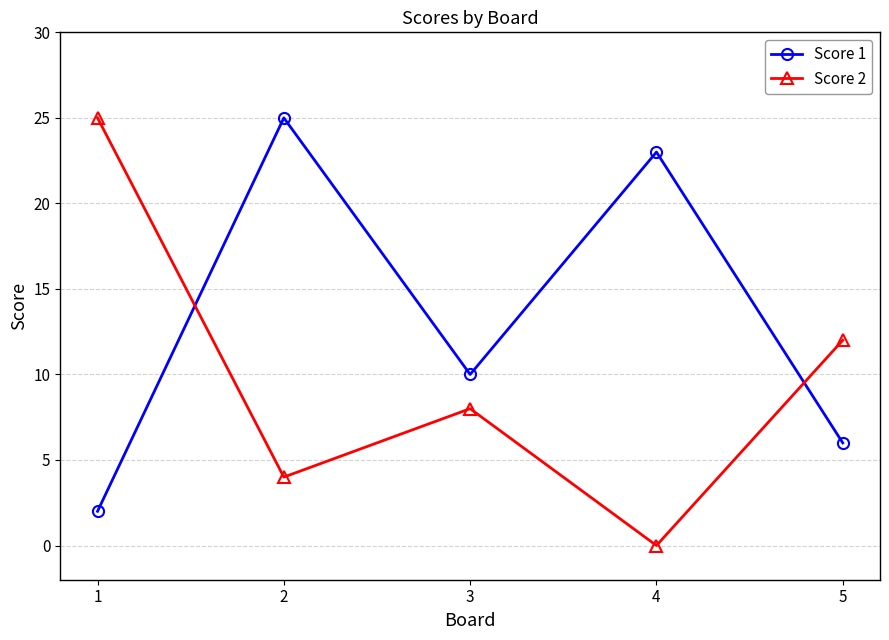

Which series changed the most between 2 and 5?

Score 1